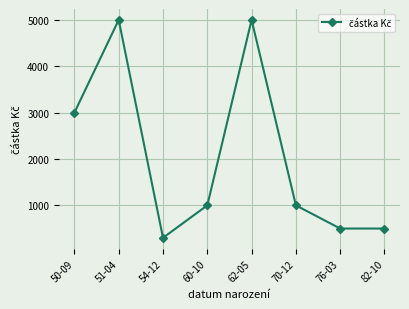

What is the value of the 6th point from the left?

1000